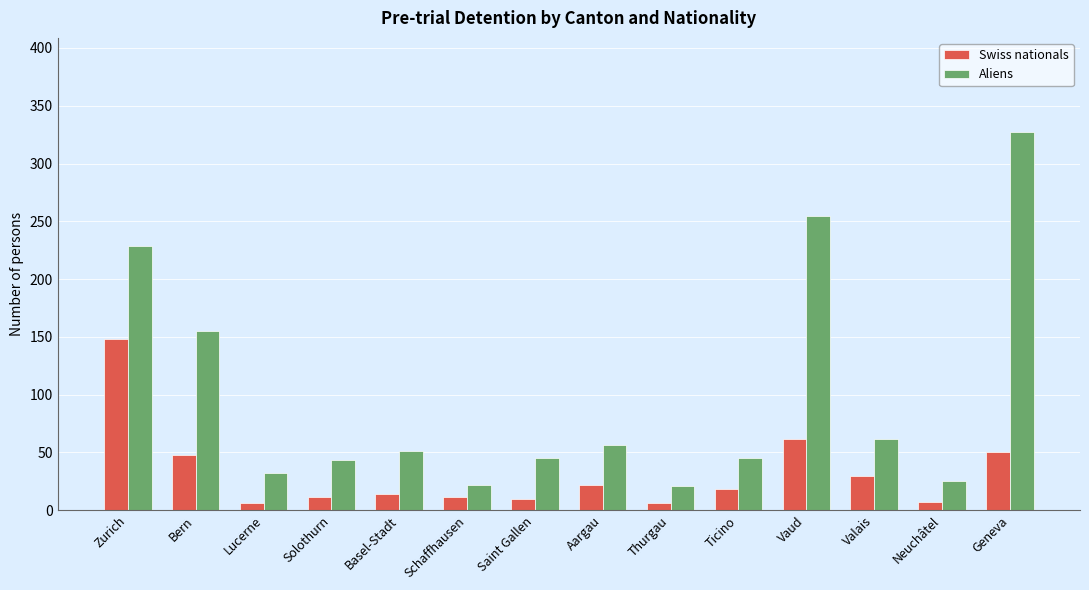

Is the value of Aliens at Schaffhausen greater than the value of Swiss nationals at Thurgau?

Yes